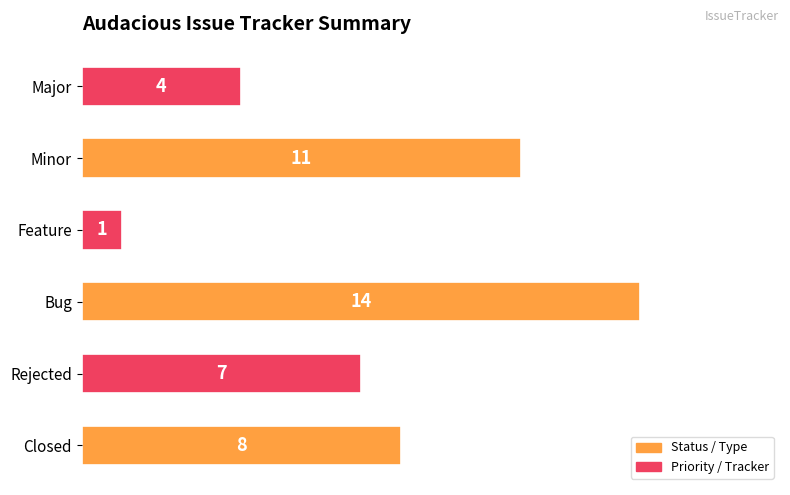

Count the values in the range 4 to 11.

4